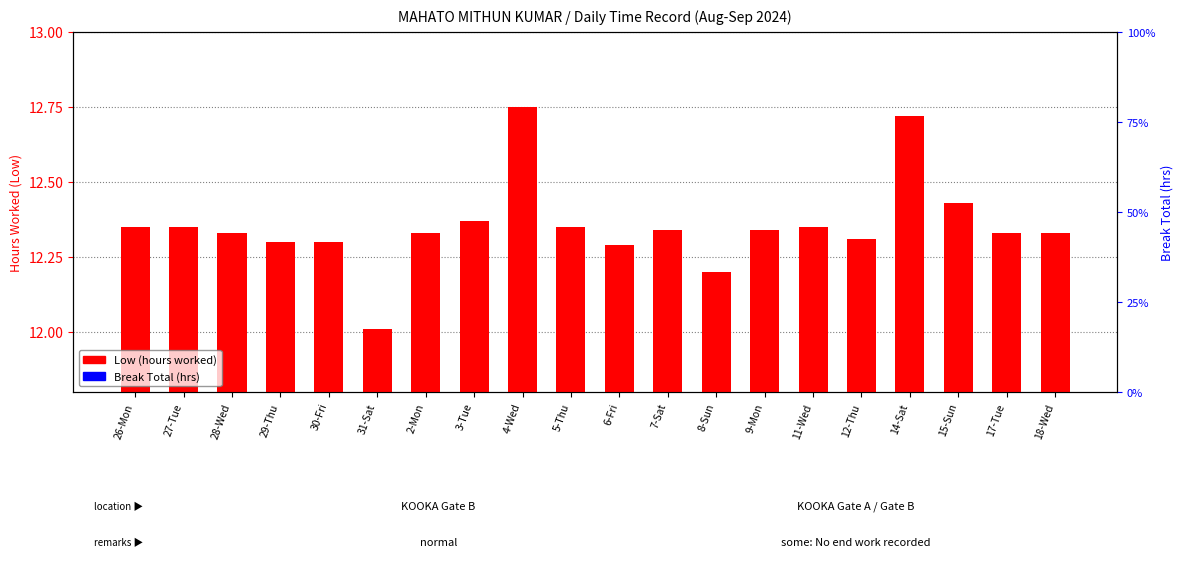

Which has a higher value, 18-Wed or 6-Fri?

18-Wed